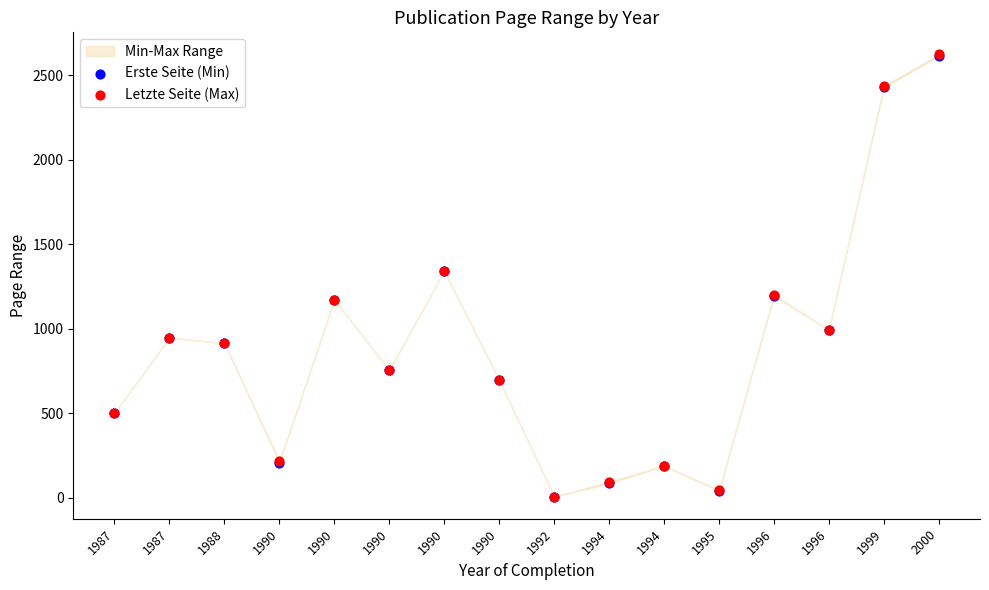

Which series contains the lowest Y value?

Erste Seite (Min)